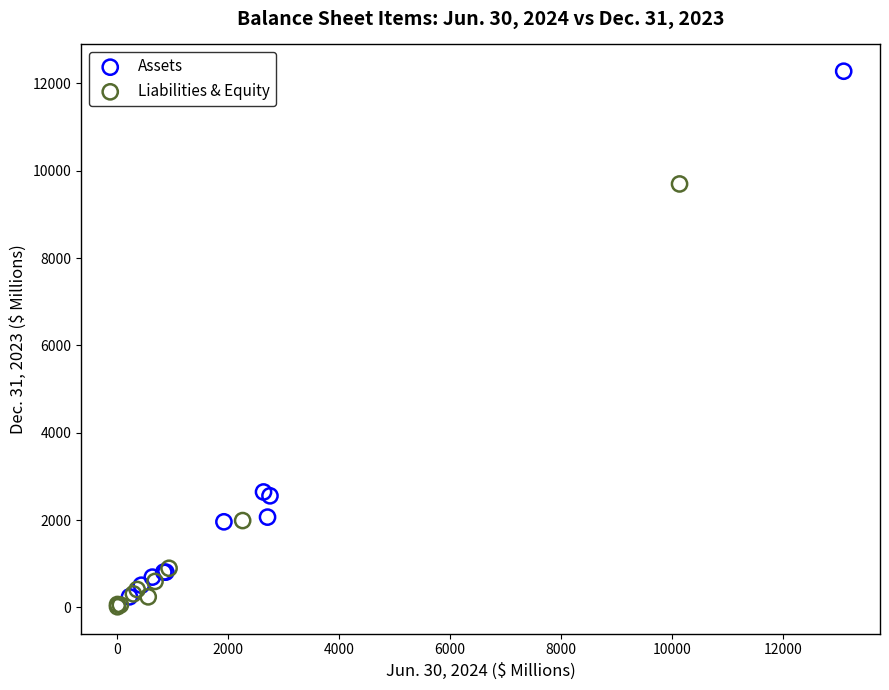

What are all the series names shown in the legend?

Assets, Liabilities & Equity